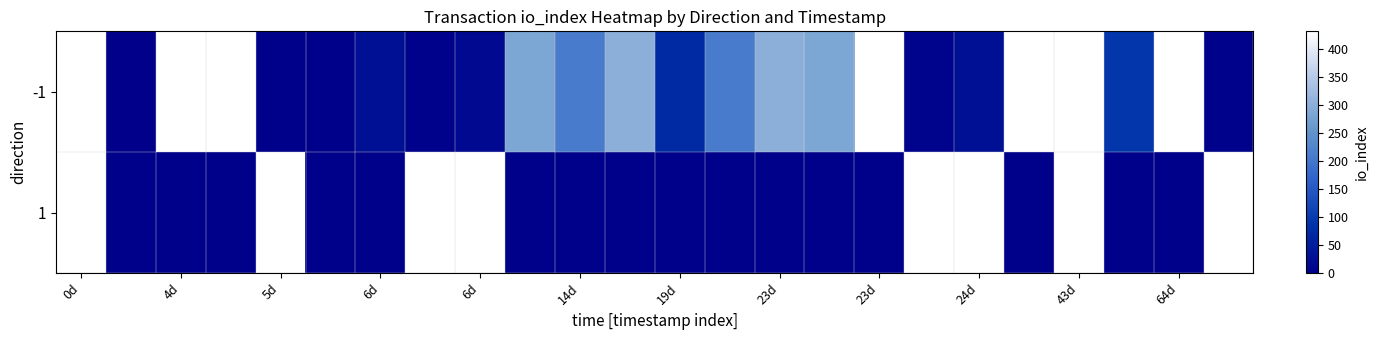

Rank the series by their maximum value, from lowest to highest.

-1, 1